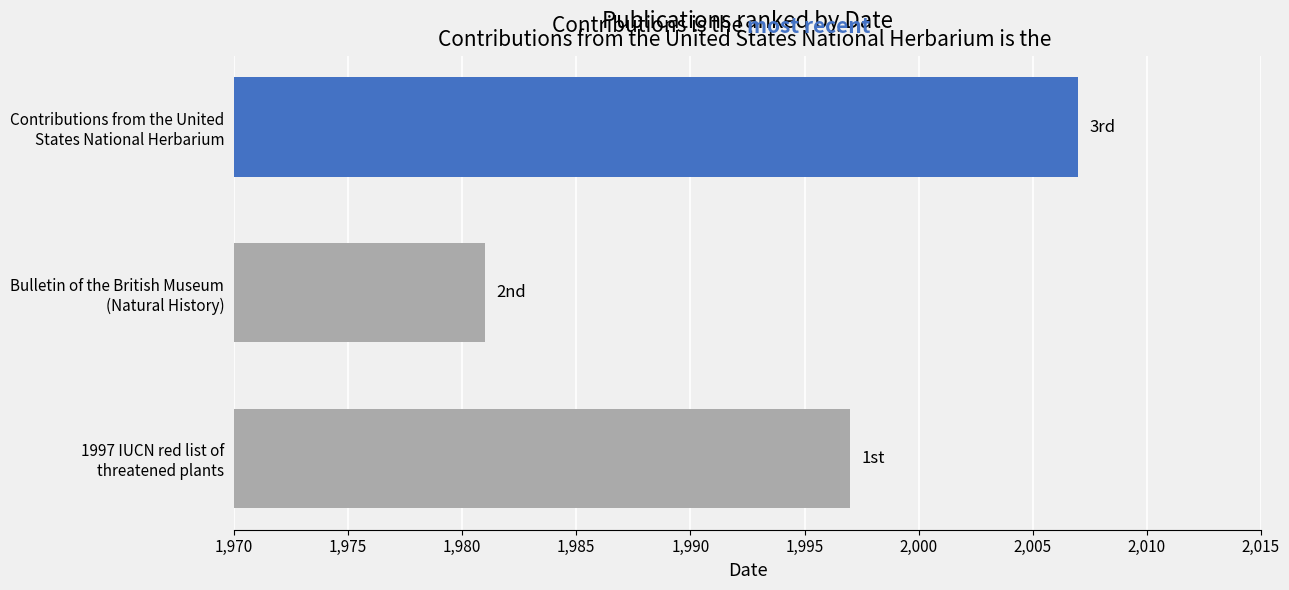

Are the bars grouped side by side (vs. stacked)?

No